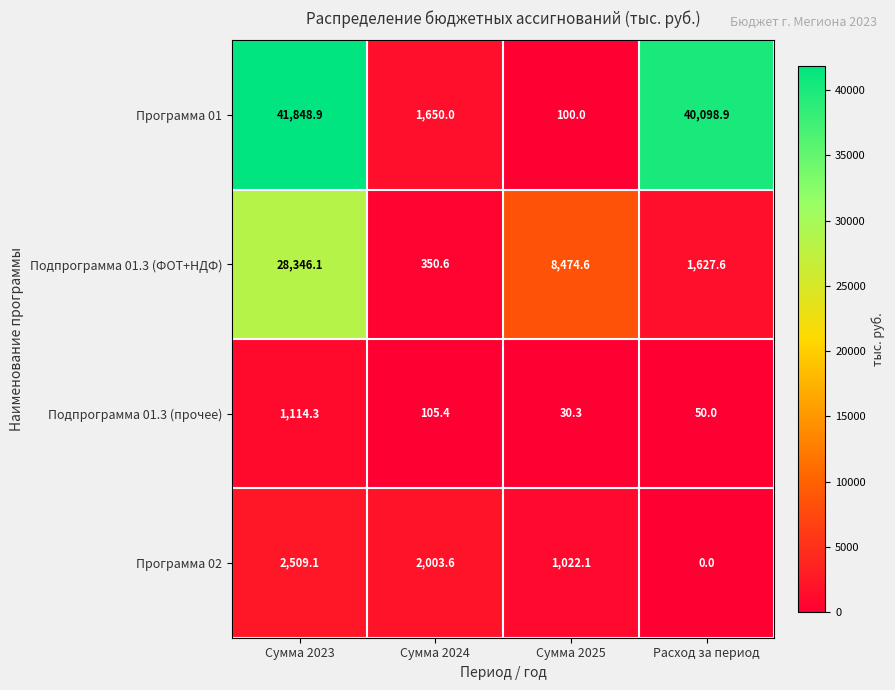

Reading left to right, extract all data points from this chart.

Программа 01: Сумма 2023=41848.9	Сумма 2024=1650.0	Сумма 2025=100.0	Расход за период=40098.9
Подпрограмма 01.3 (ФОТ+НДФ): Сумма 2023=28346.1	Сумма 2024=350.6	Сумма 2025=8474.6	Расход за период=1627.6
Подпрограмма 01.3 (прочее): Сумма 2023=1114.3	Сумма 2024=105.4	Сумма 2025=30.3	Расход за период=50.0
Программа 02: Сумма 2023=2509.1	Сумма 2024=2003.6	Сумма 2025=1022.1	Расход за период=0.0